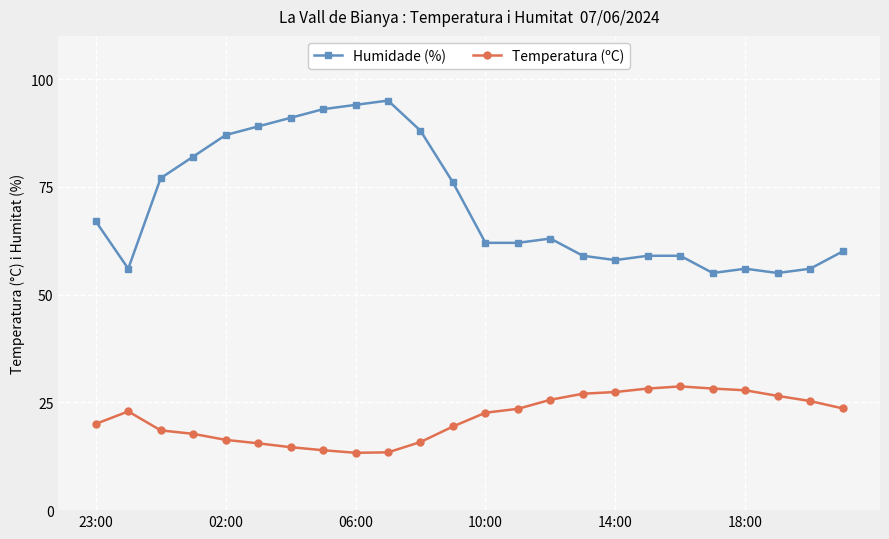

List the series in order of their peak value, lowest first.

Temperatura (ºC), Humidade (%)